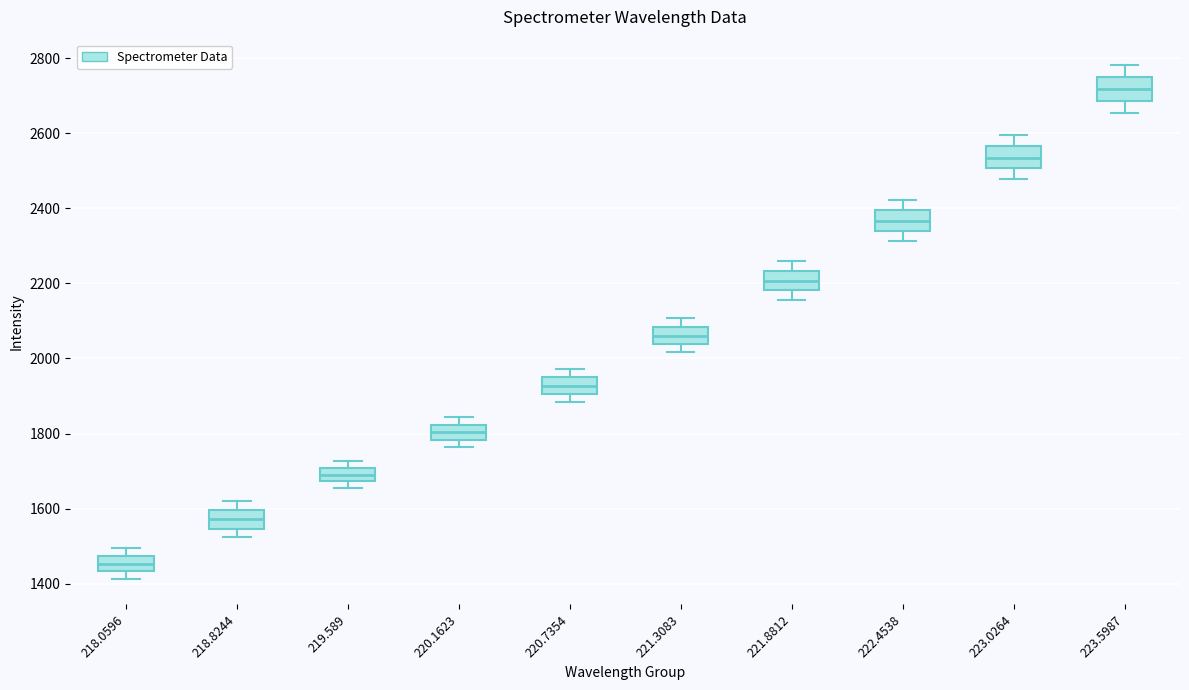

Which box has the lowest median line?

218.0596